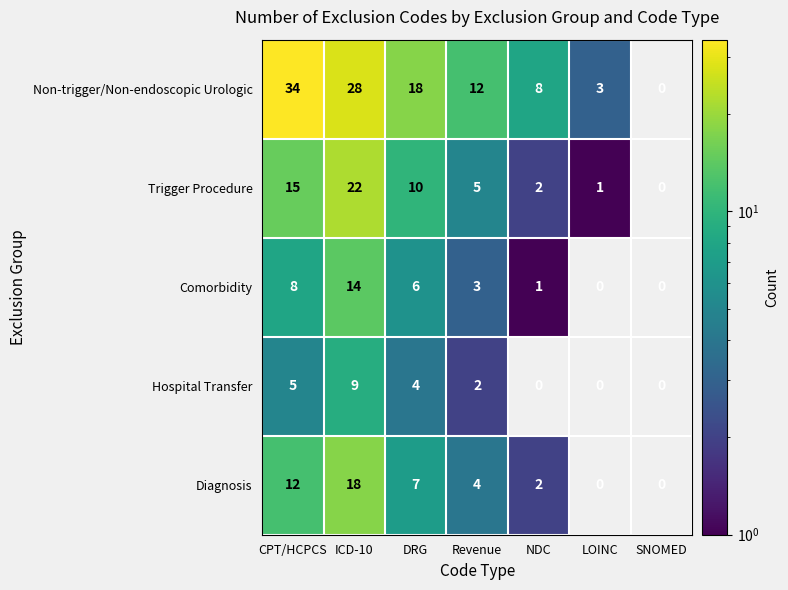

Is the value of Non-trigger/Non-endoscopic Urologic at CPT/HCPCS greater than the value of Trigger Procedure at ICD-10?

Yes